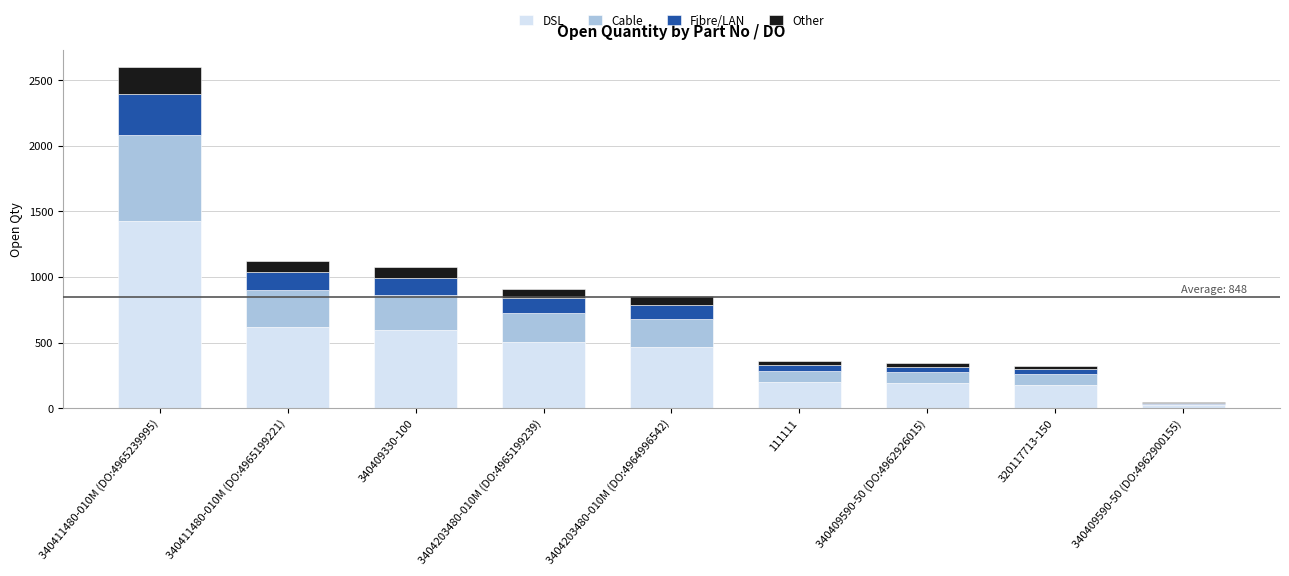

Are the bars horizontal?

No